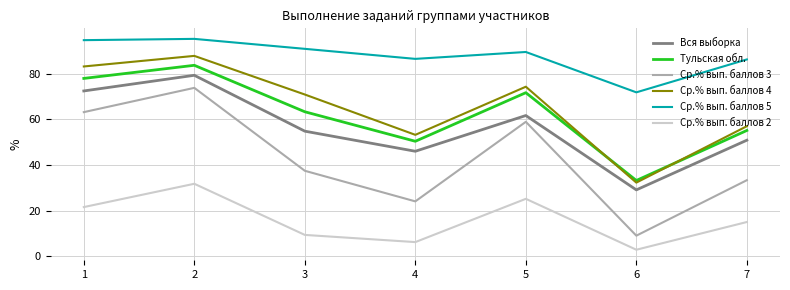

What is the difference between the second highest and second lowest values in the Ср.% вып. баллов 5 series?

8.5